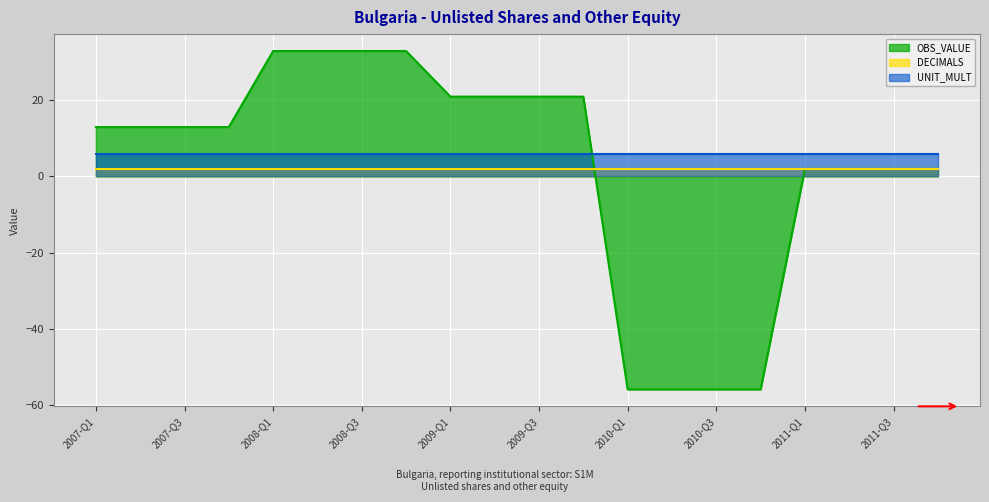

How many values in OBS_VALUE are below zero?

4